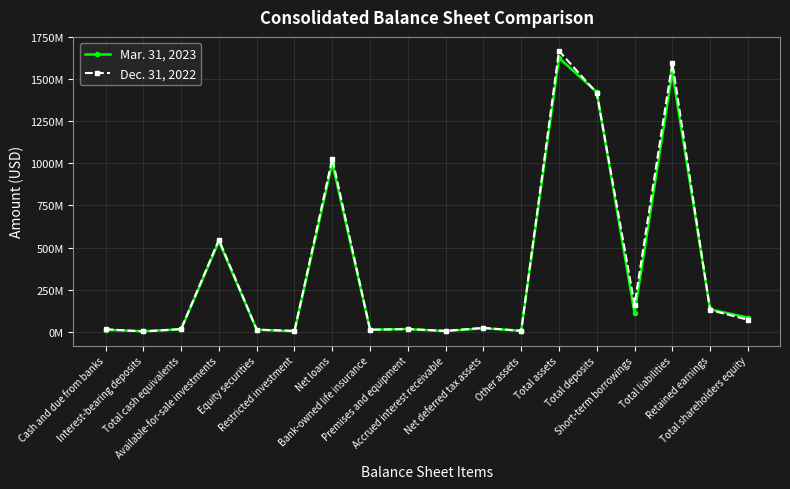

Where is the first local minimum for Mar. 31, 2023?

Interest-bearing deposits